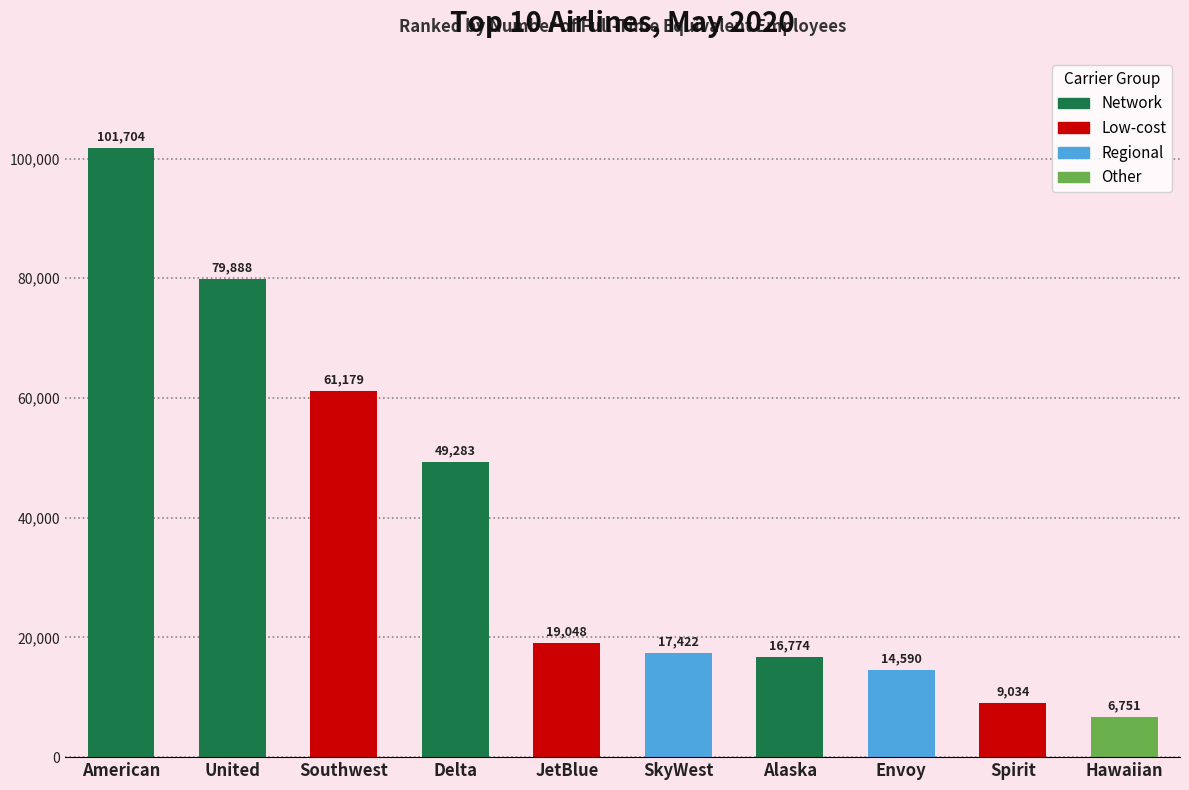

Reading left to right, list all the values displayed in this chart.

101704	79888	61179	49283	19048	17422	16774	14590	9034	6751